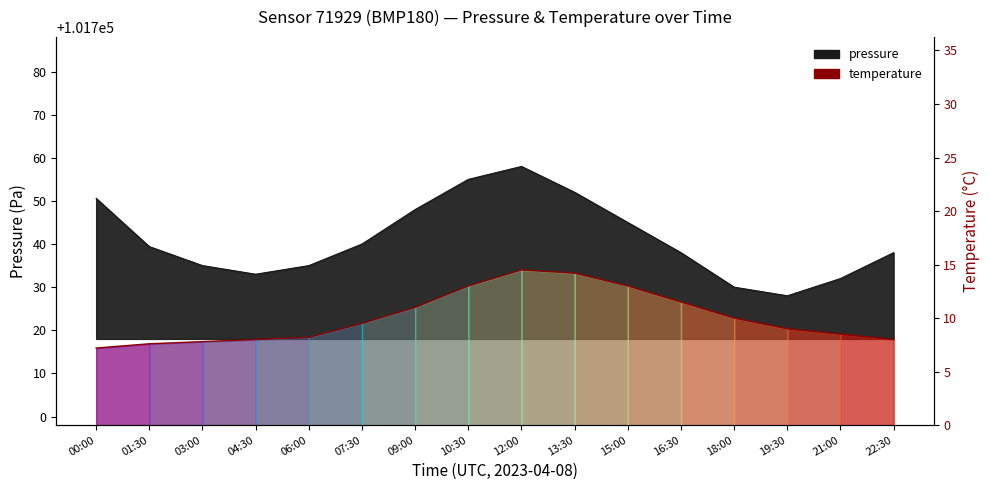

Between 03:00 and 10:30, which is larger?

10:30